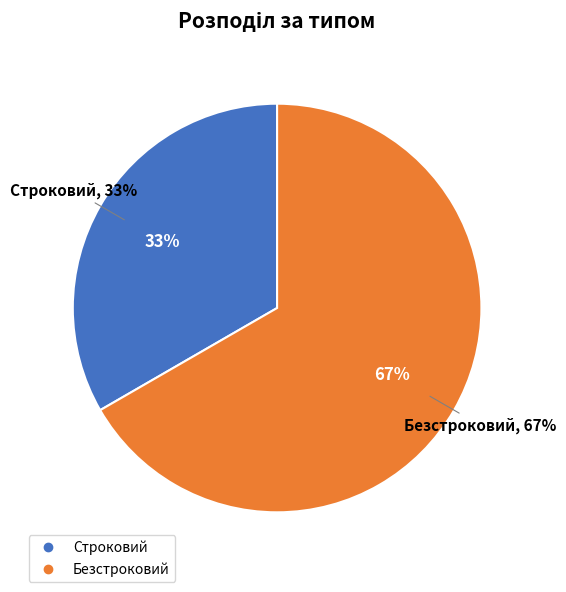

Rank the categories by value from highest to lowest.

Безстроковий, Строковий